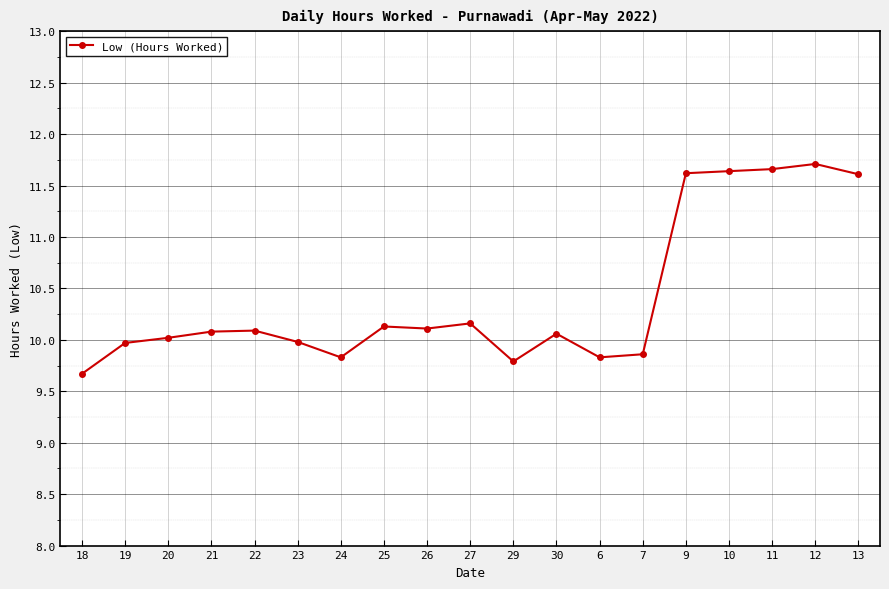

True or false: the data has more than 0 interior local peaks.

True